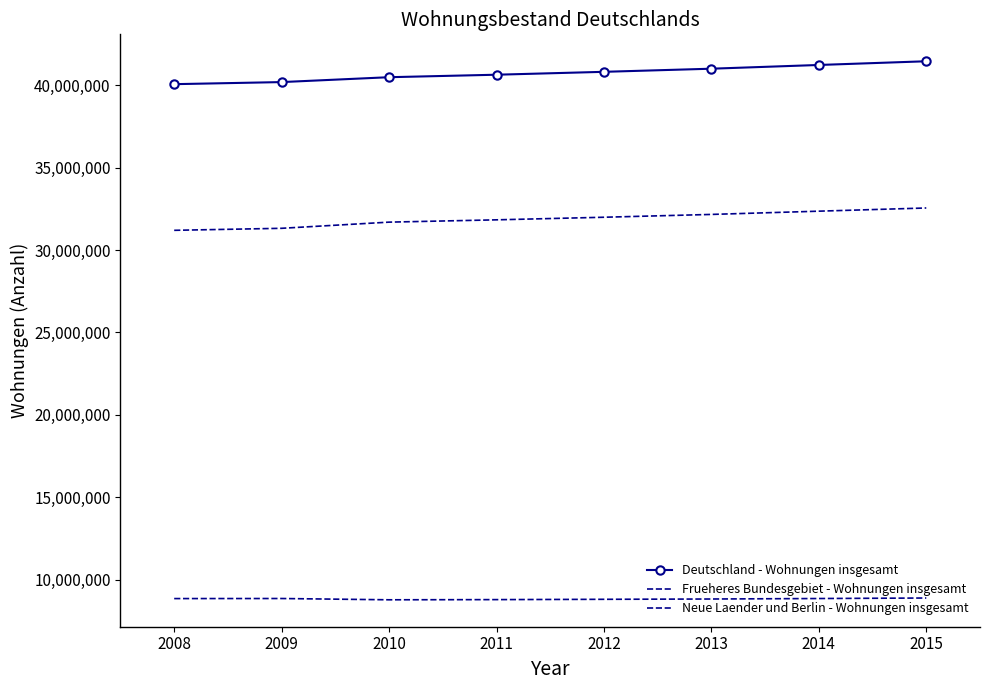

At how many categories does at least one series exceed 25990083?

8